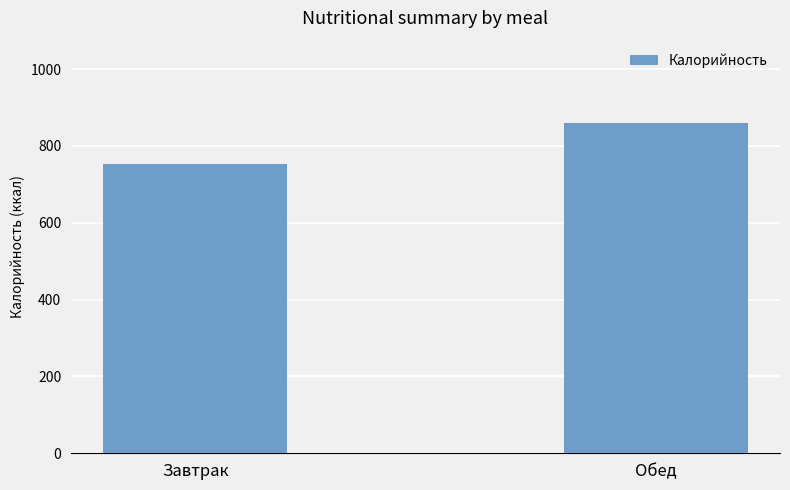

The value at Обед is 370. True or false?

False